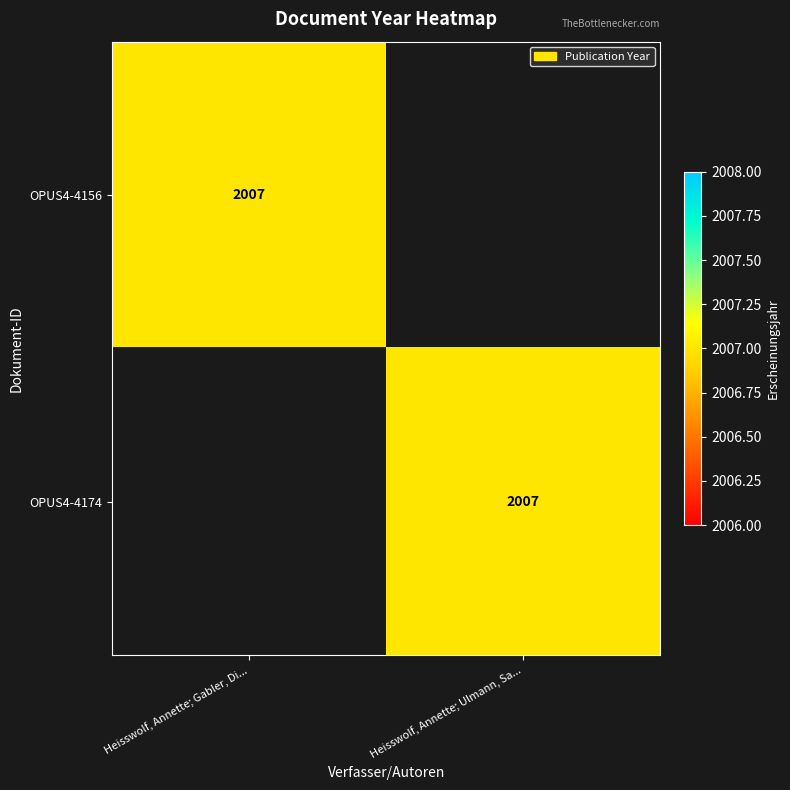

Count the number of data series in this chart.

2